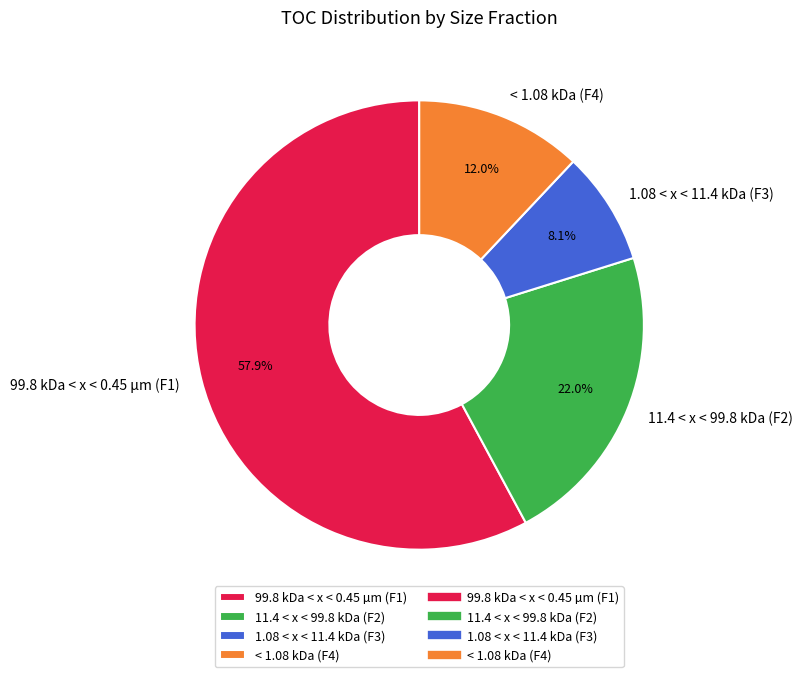

Rank the categories by value from highest to lowest.

99.8 kDa < x < 0.45 µm (F1), 11.4 < x < 99.8 kDa (F2), < 1.08 kDa (F4), 1.08 < x < 11.4 kDa (F3)